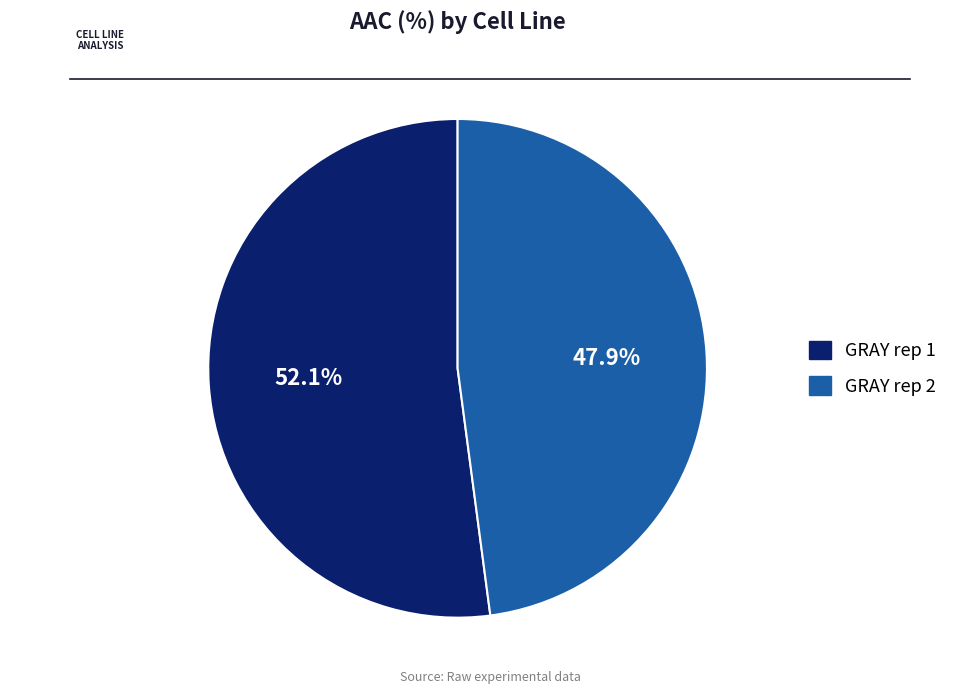

To the nearest percent, what percentage of the pie is GRAY rep 2?

48%